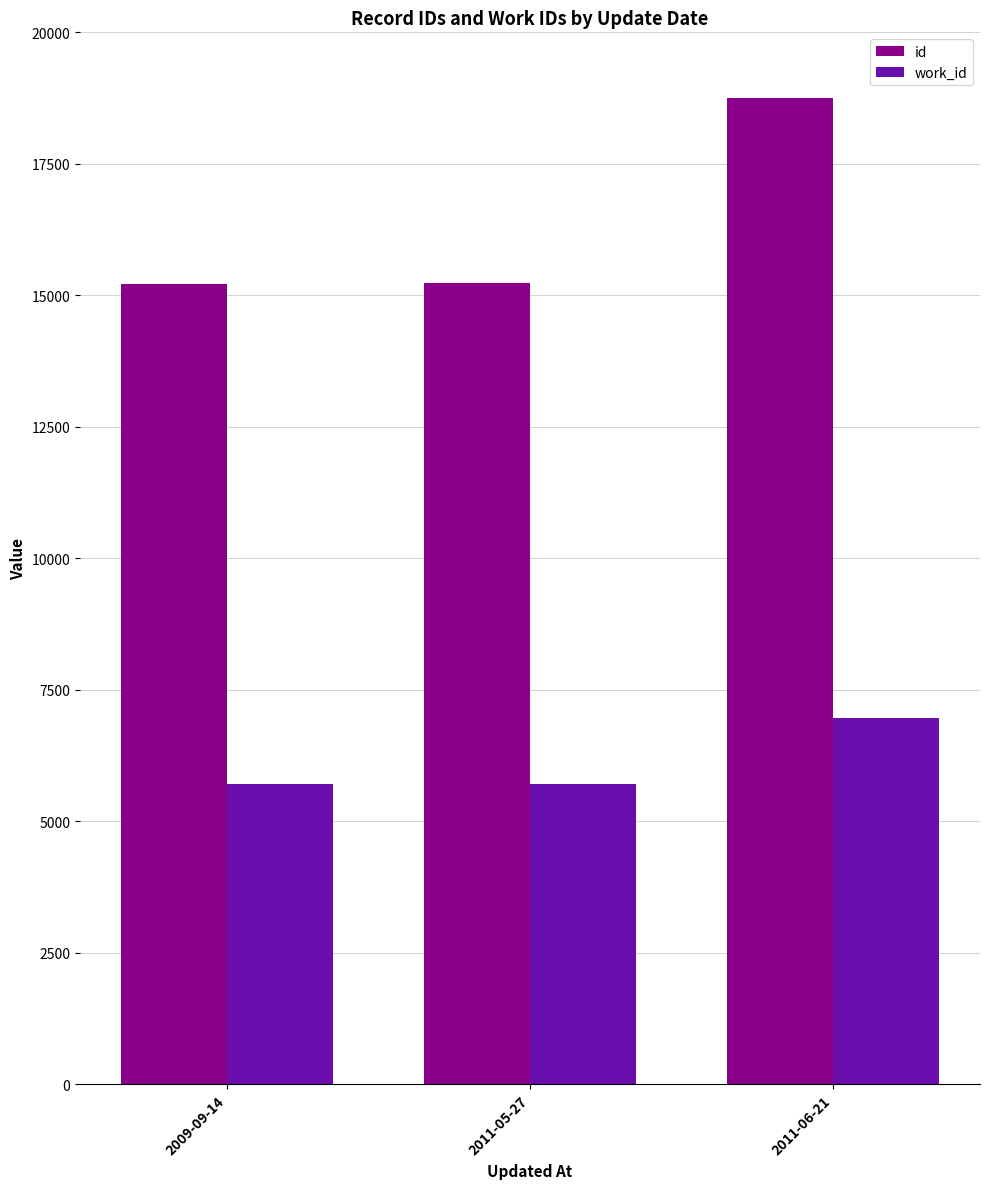

What is the difference between the maximum and minimum values in the work_id series?

1251